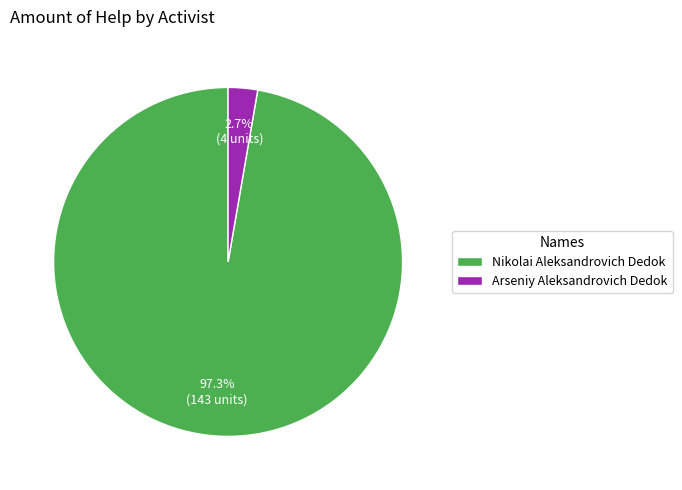

Which category has the smallest portion of the pie?

Arseniy Aleksandrovich Dedok